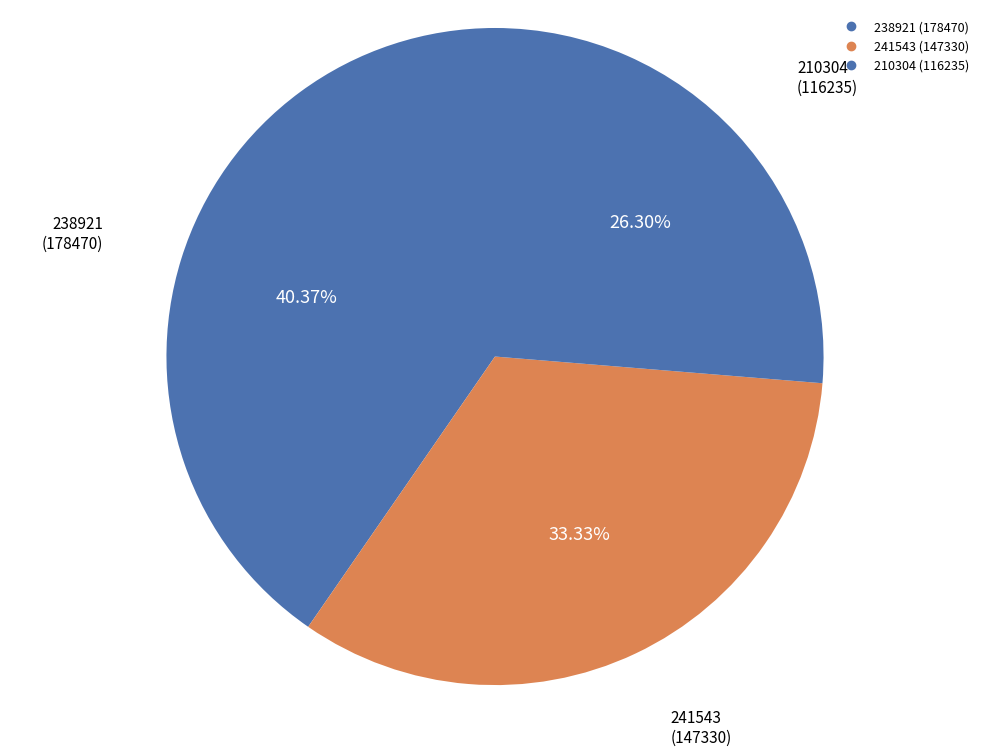

What is the change in value from 238921 to 241543?

-31140